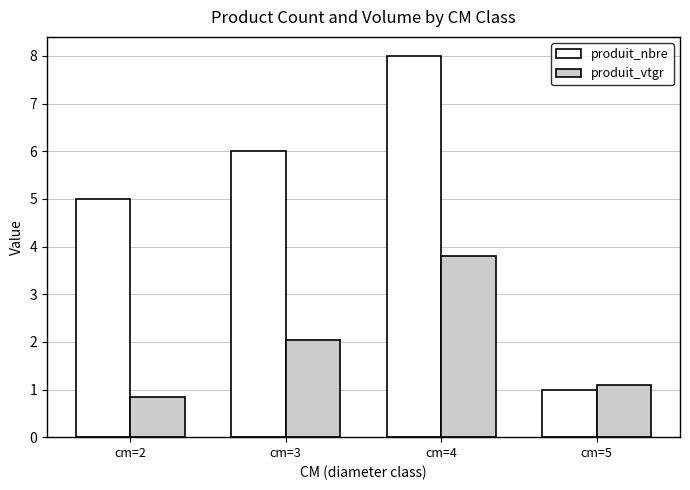

What is the sum of the produit_nbre values at cm=2 and cm=5?

6.0